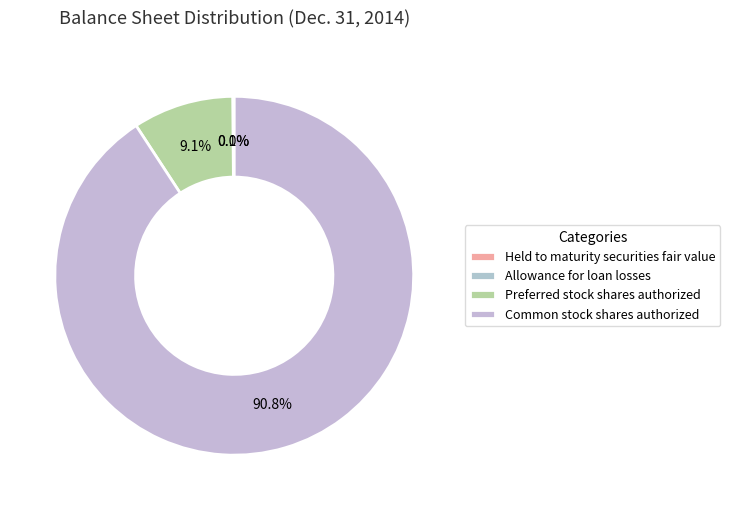

How many slices are in this pie chart?

4